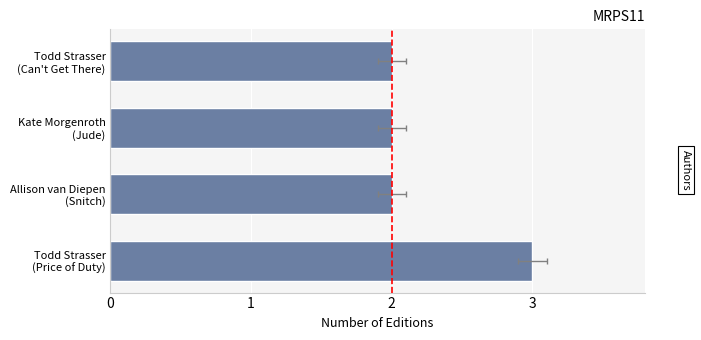

How many values exceed 2?

1